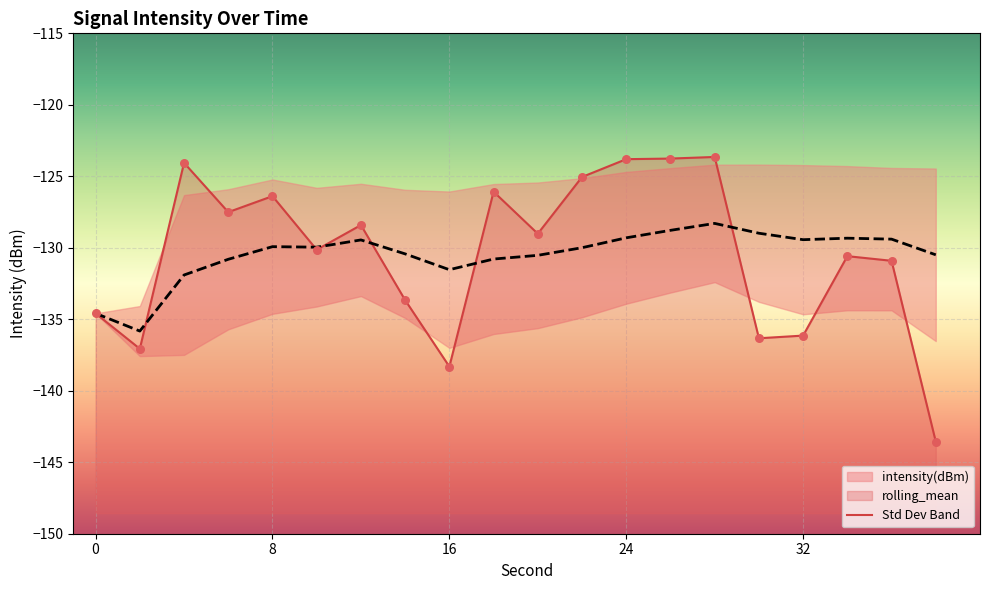

At how many categories does at least one series exceed -142?

20